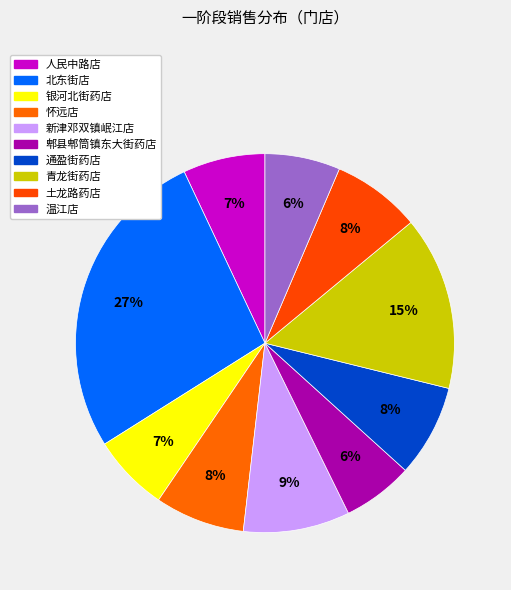

To the nearest percent, what portion does 北东街店 represent?

27%